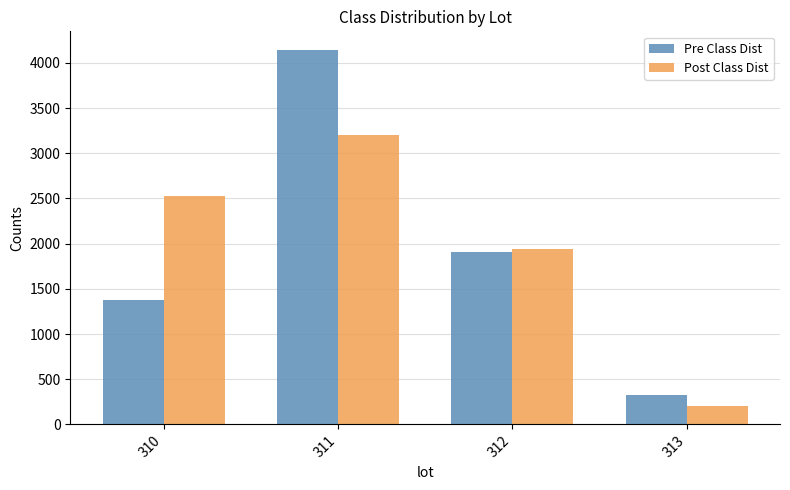

List the labels in order of Post Class Dist value, largest first.

311, 310, 312, 313